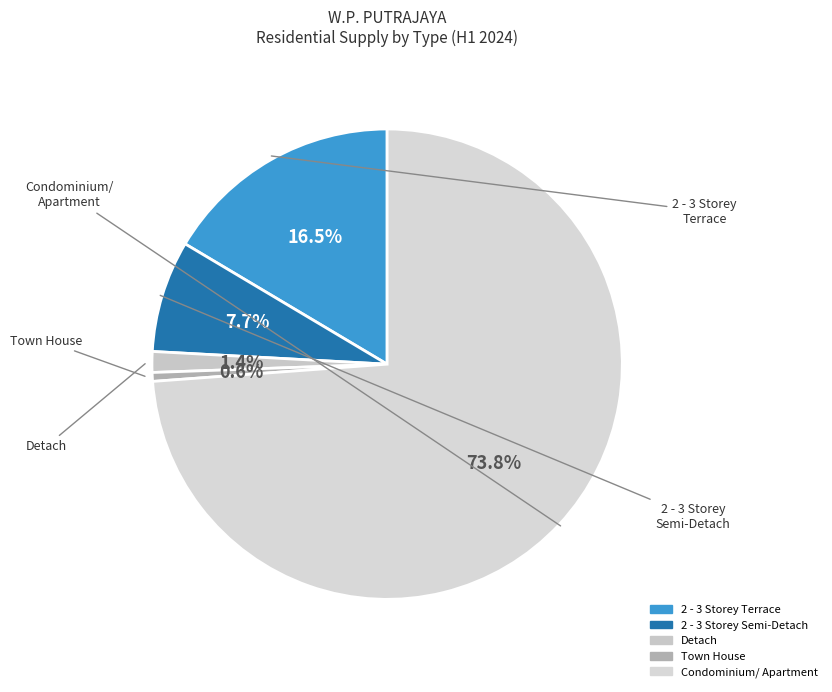

Which slice is the largest?

Condominium/ Apartment